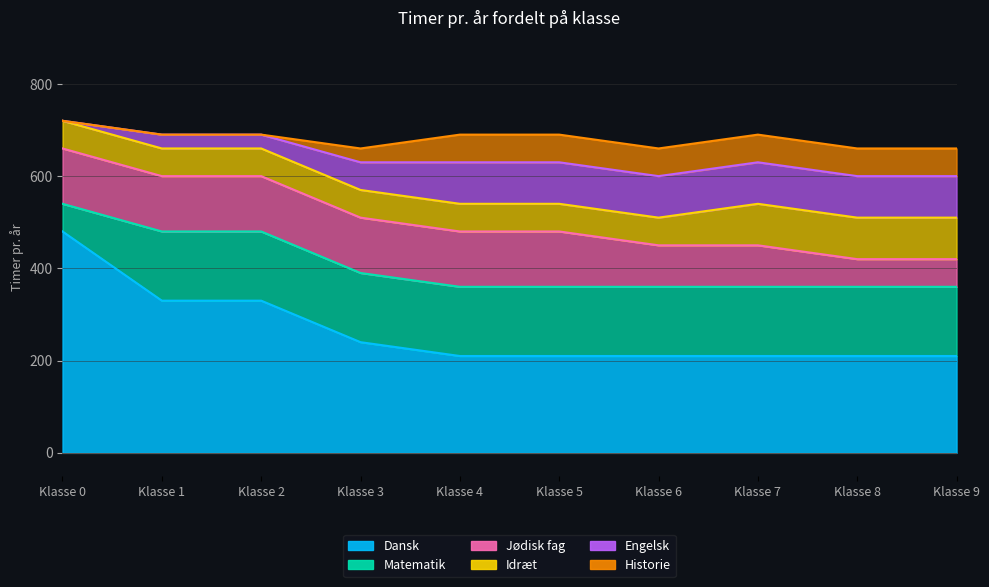

What is the difference between the Dansk values at 8 and 0?

270